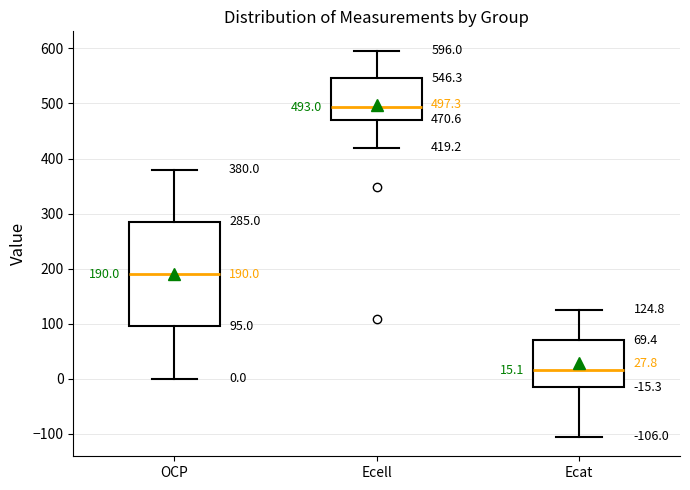

Comparing the boxes themselves (not the whiskers), which one is the tallest?

OCP